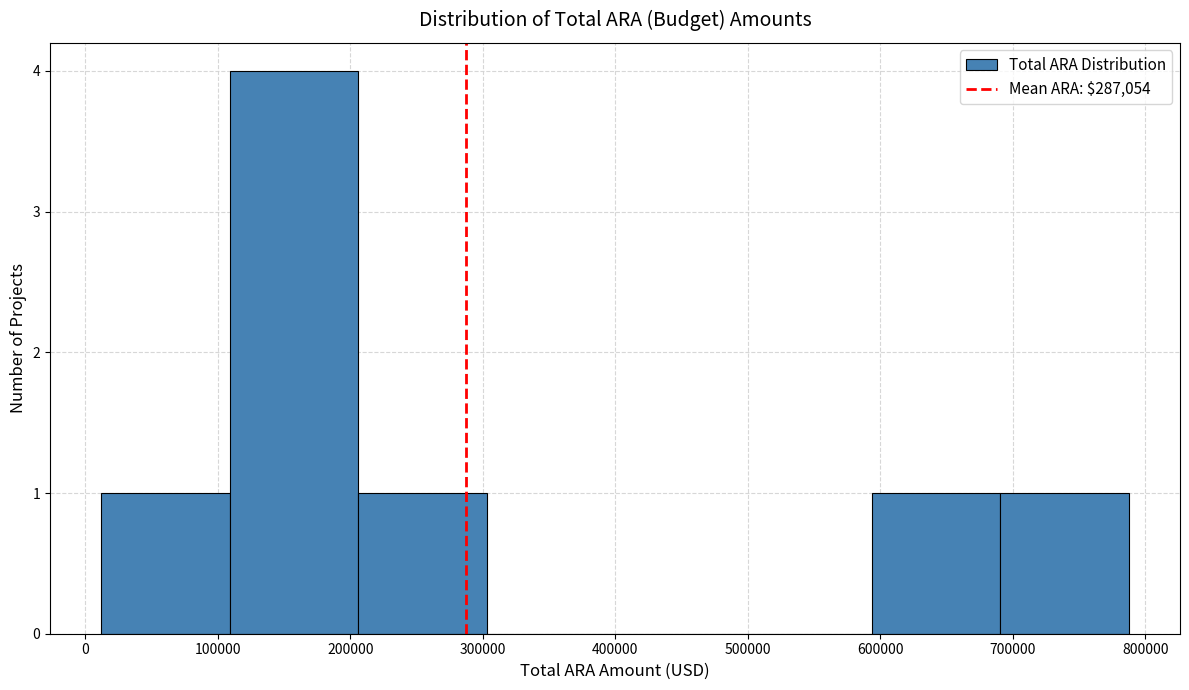

Over which range of the x-axis is the bar tallest?

110000 to 210000